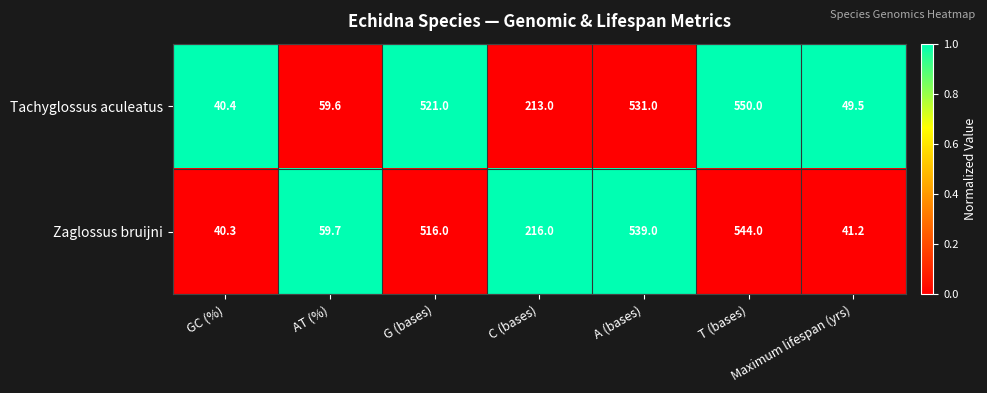

Where does the Zaglossus bruijni series first go above 216?

G (bases)